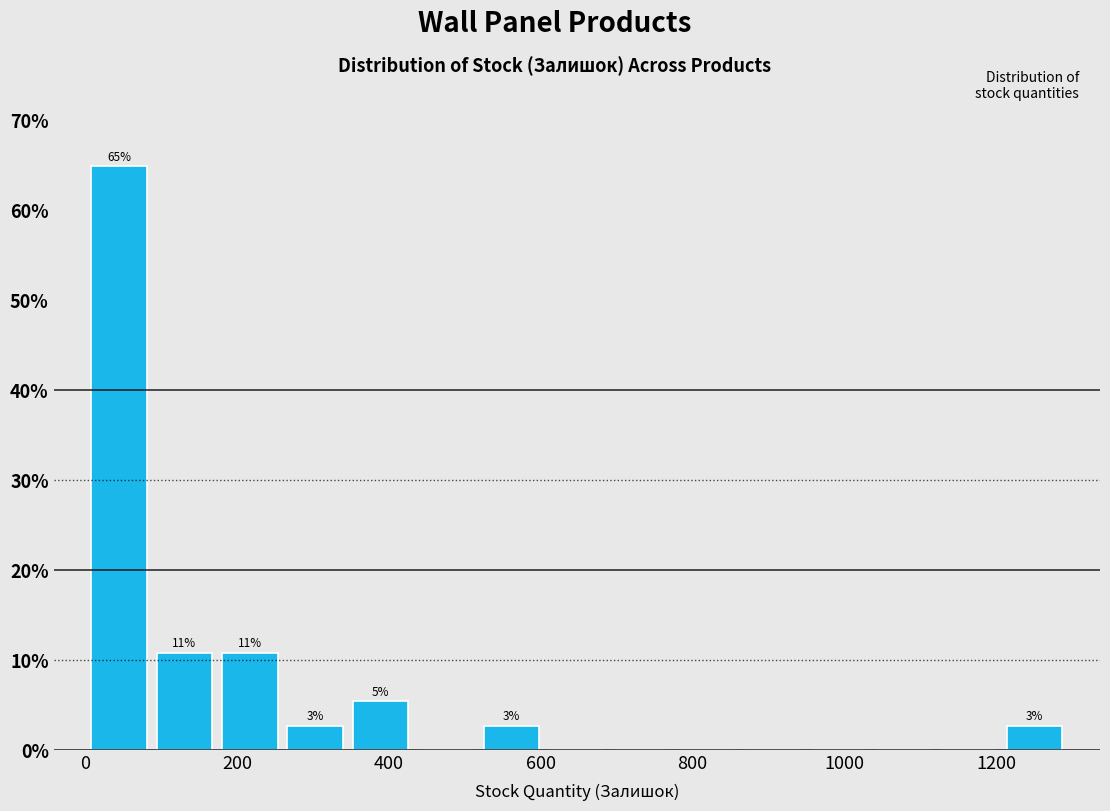

Which range on the x-axis has the tallest bar?

0 to 80